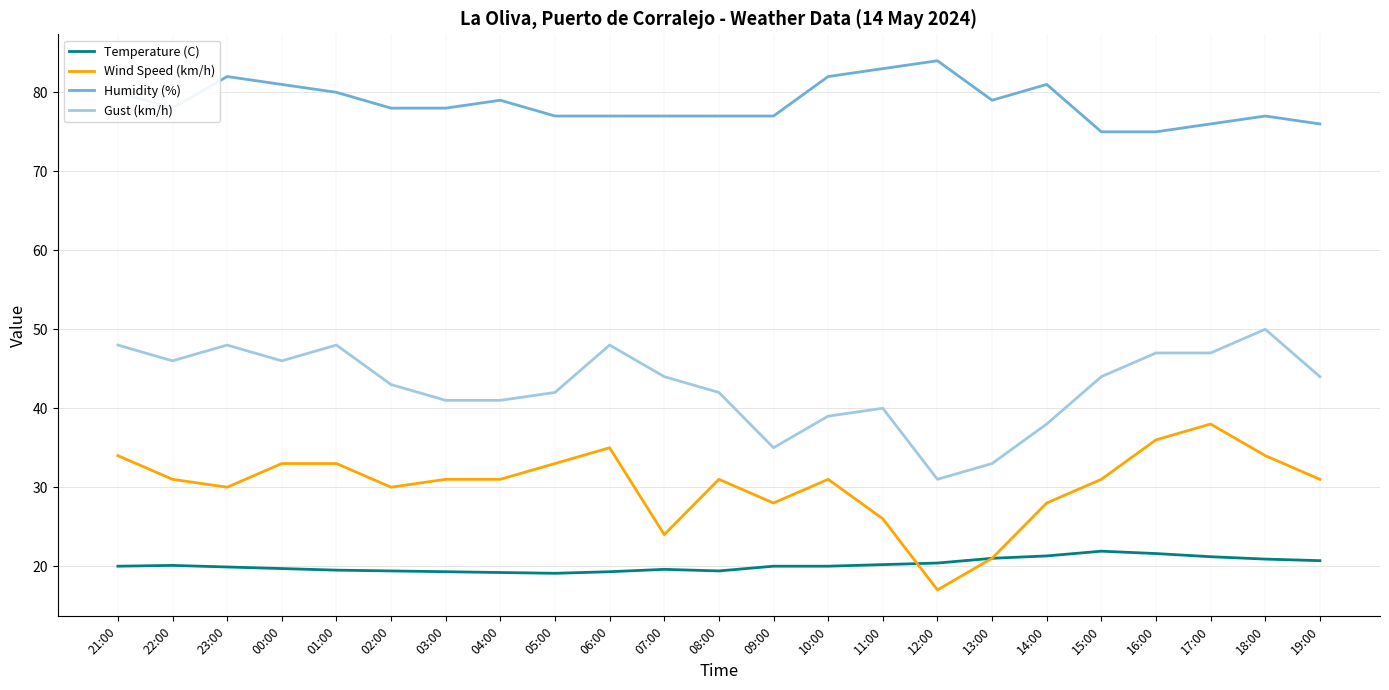

True or false: Gust (km/h) and Wind Speed (km/h) cross at least once.

False